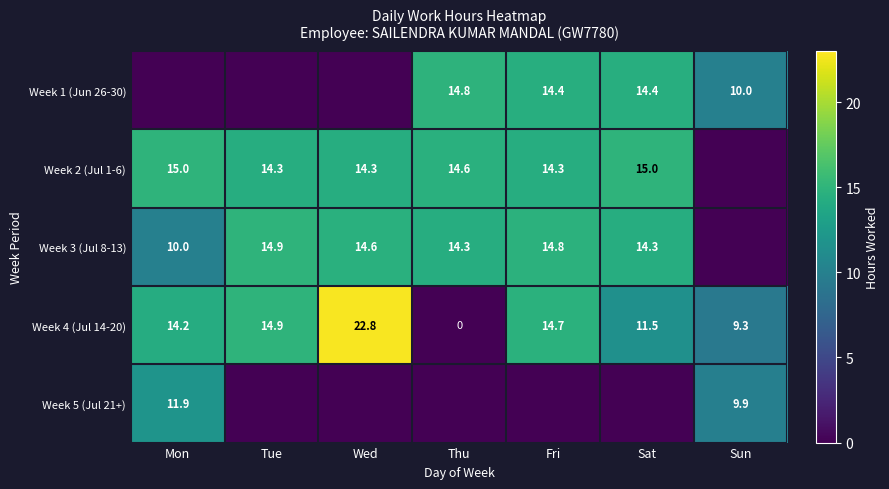

The Week 4 (Jul 14-20) series shows 0.0 at Thu. True or false?

True